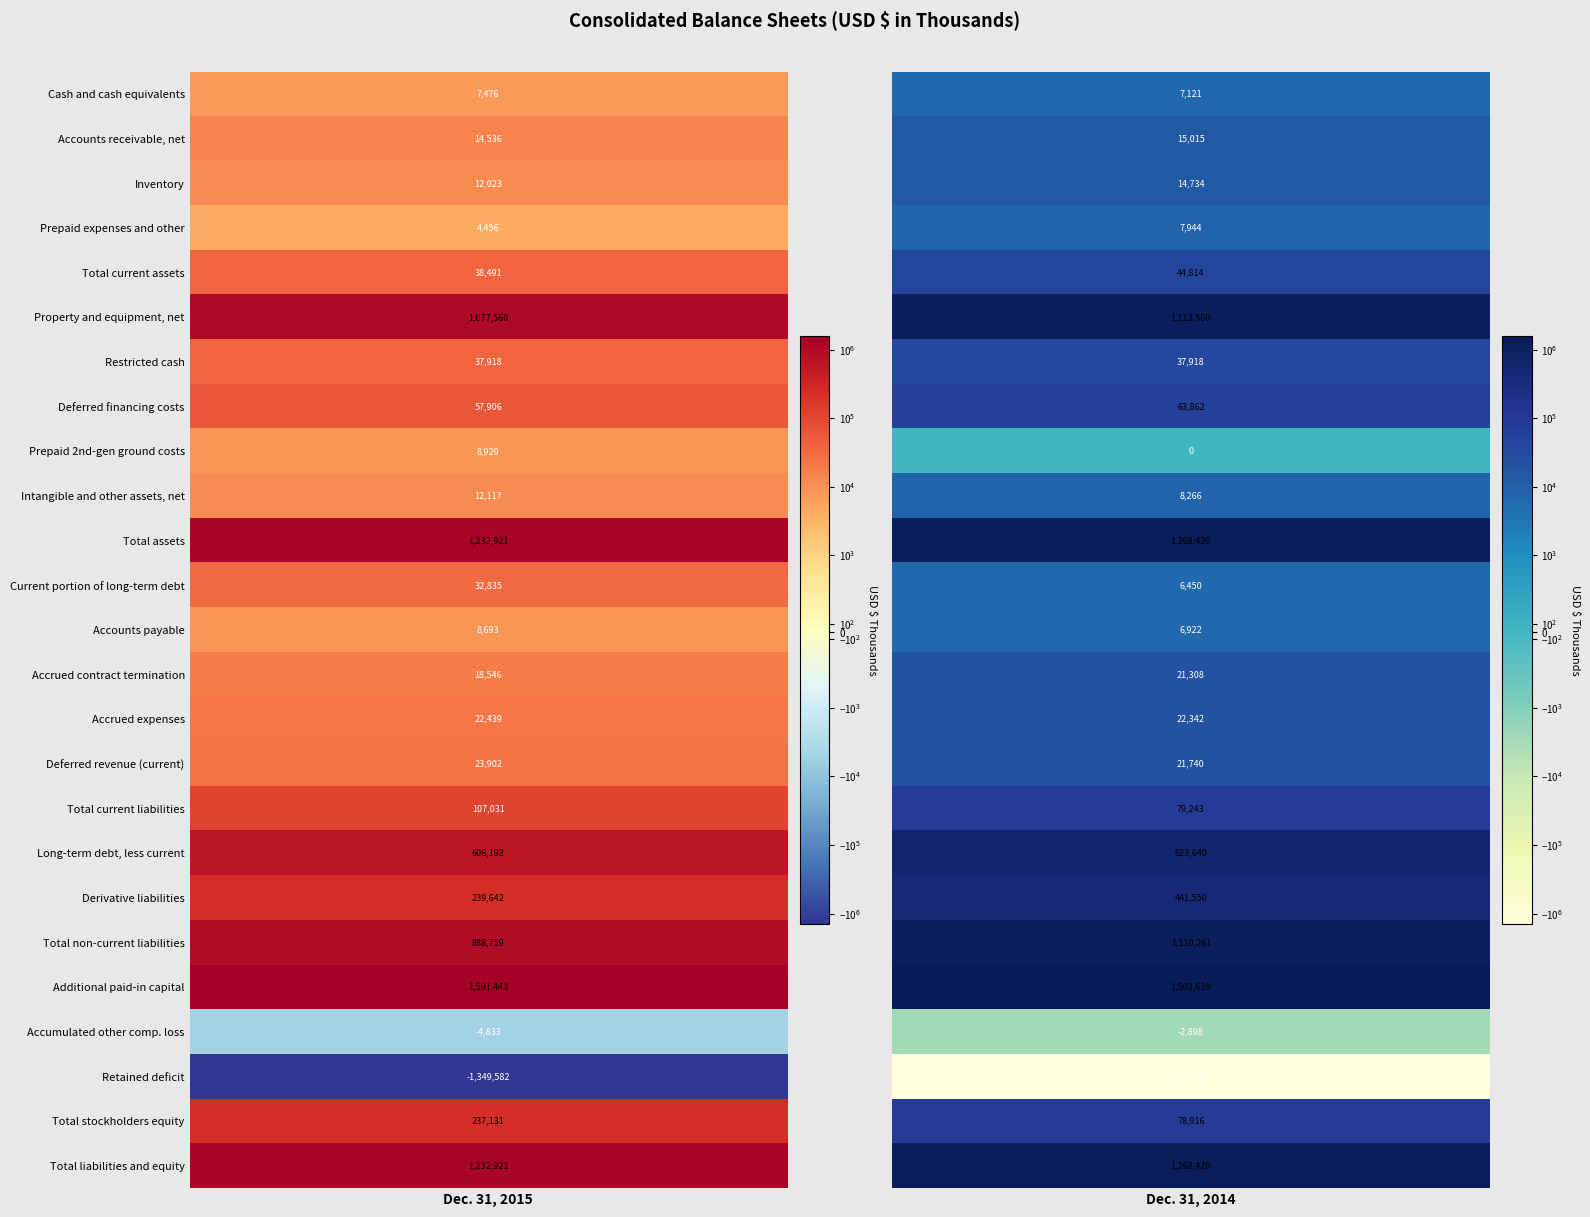

Where is Total stockholders equity nearest to the value 158023?

1